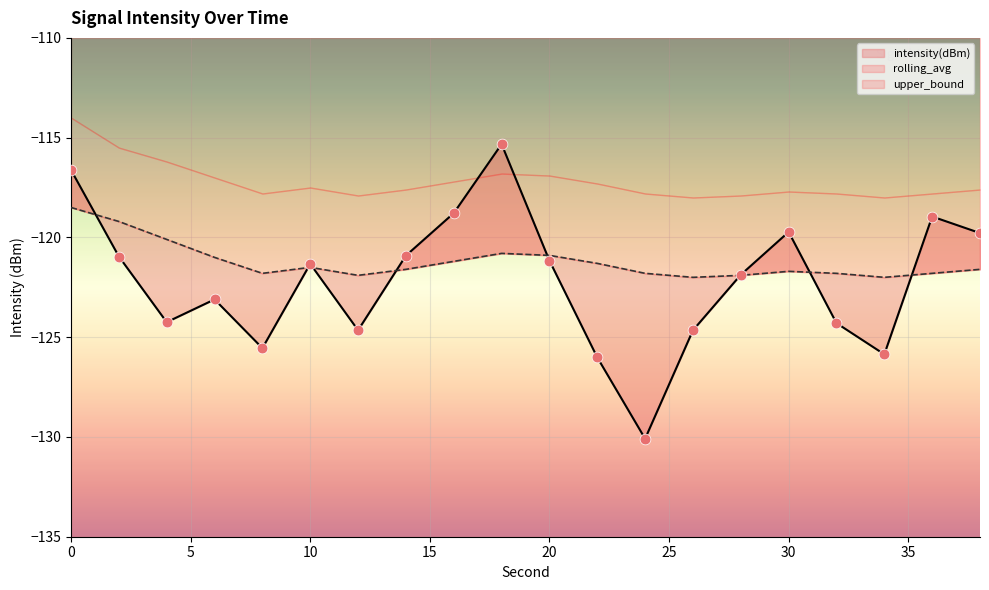

Which series reaches the minimum Y coordinate?

intensity(dBm)